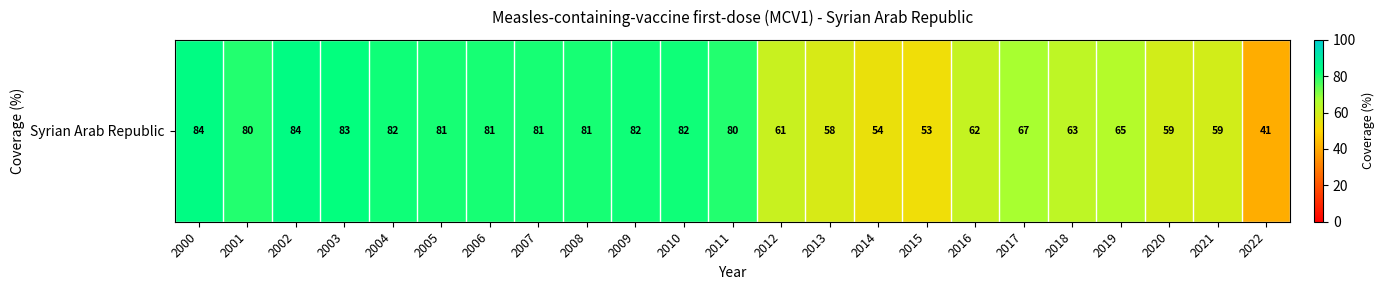

What is the change in value from 2014 to 2021?

+5